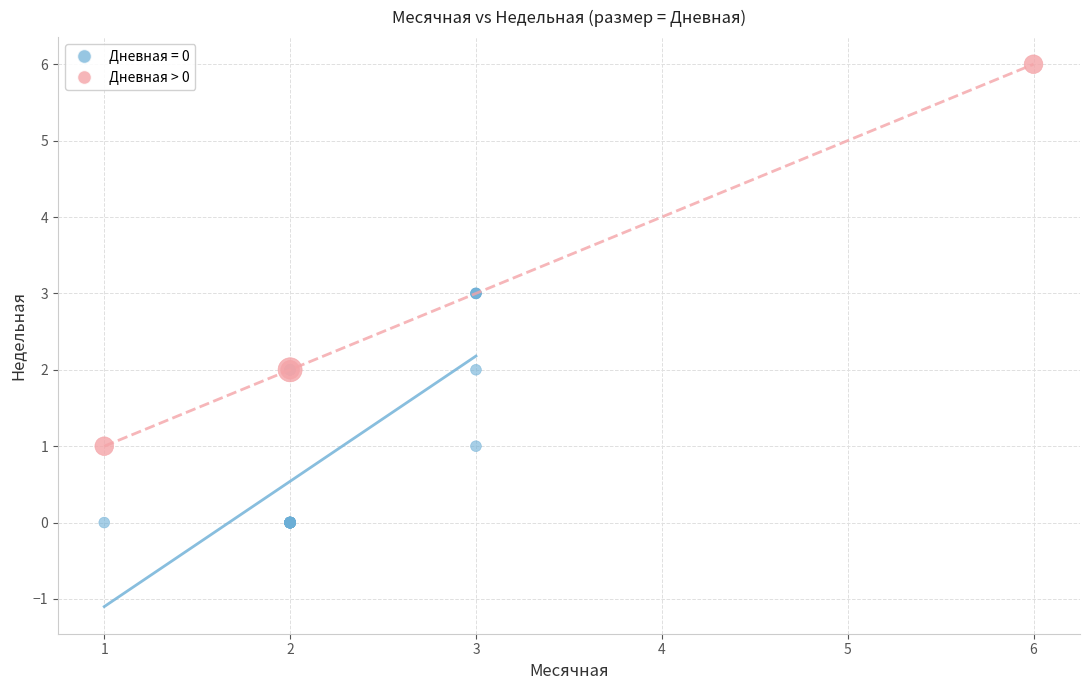

Which series has the widest spread of Y values?

Дневная > 0